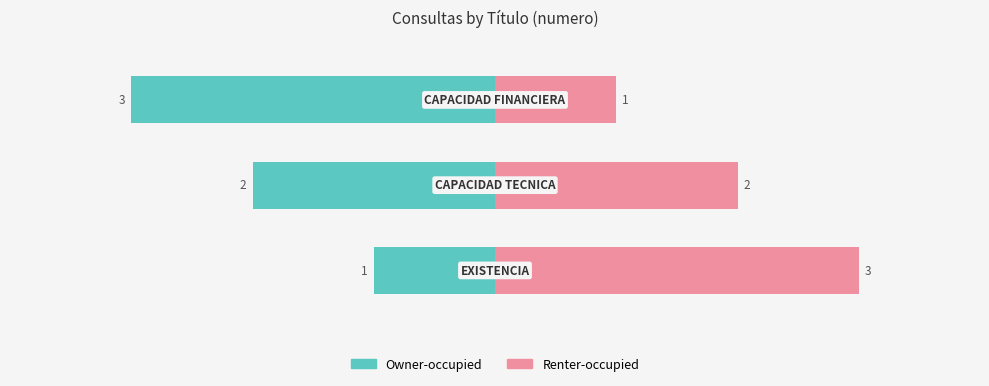

What are all the series names shown in the legend?

Owner-occupied, Renter-occupied